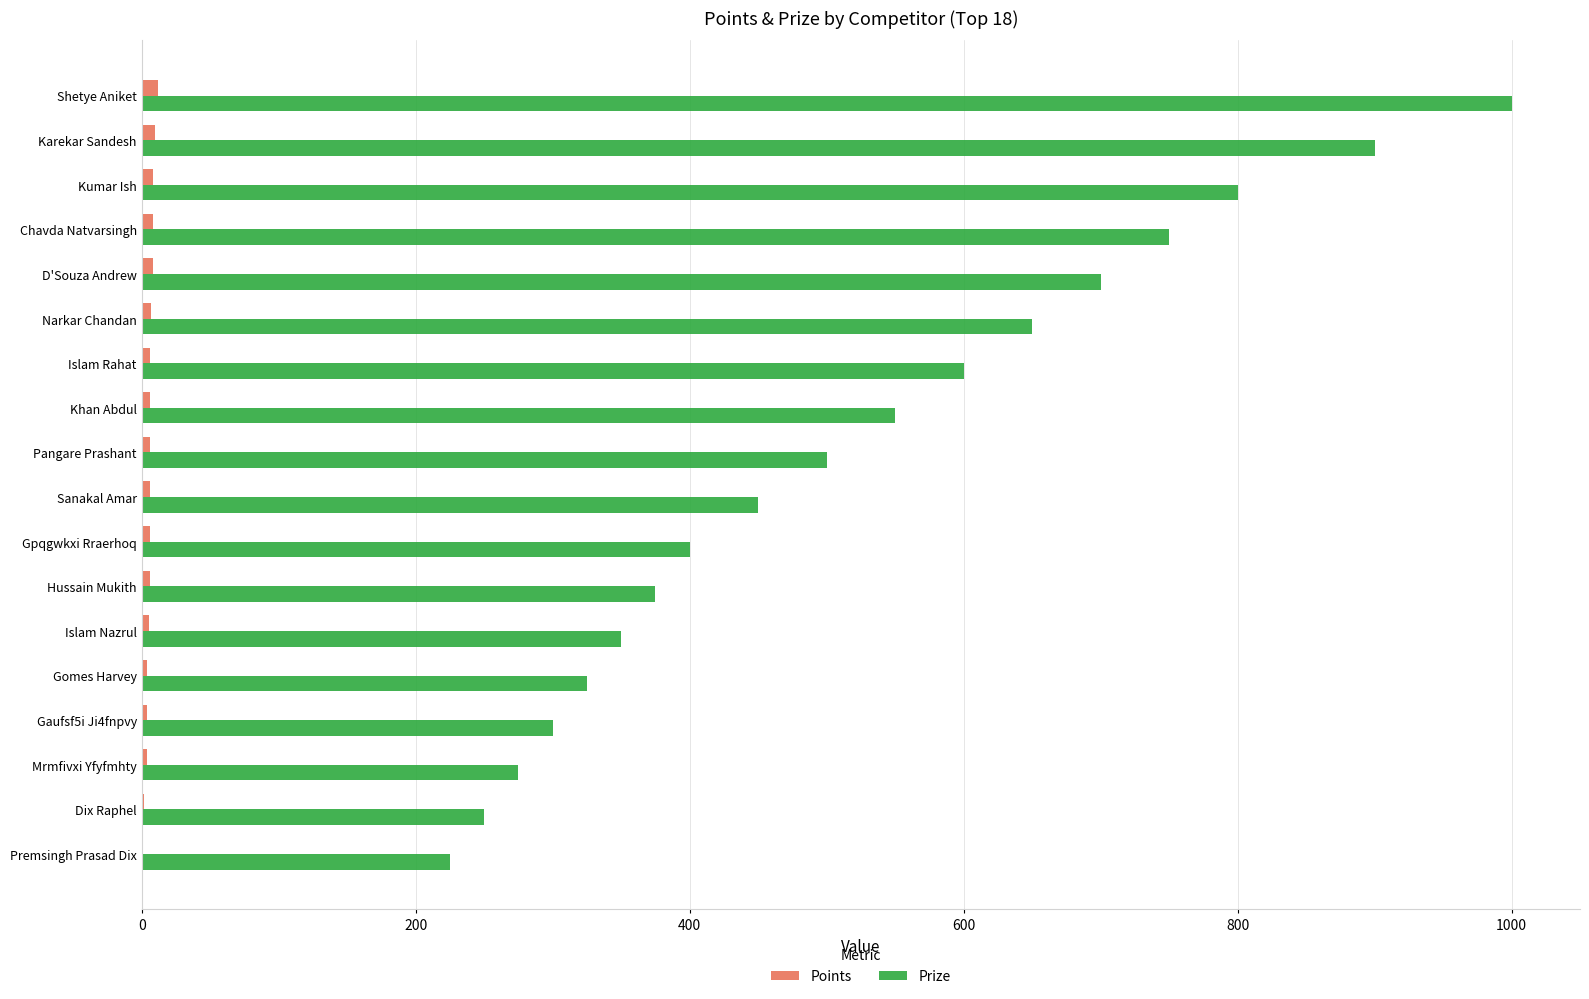

What is the sum of all Points values?

108